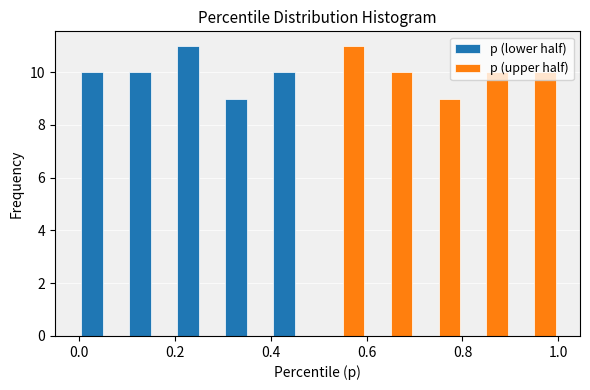

In the p (lower half) series, which range on the x-axis has the tallest bar?

0.2 to 0.3